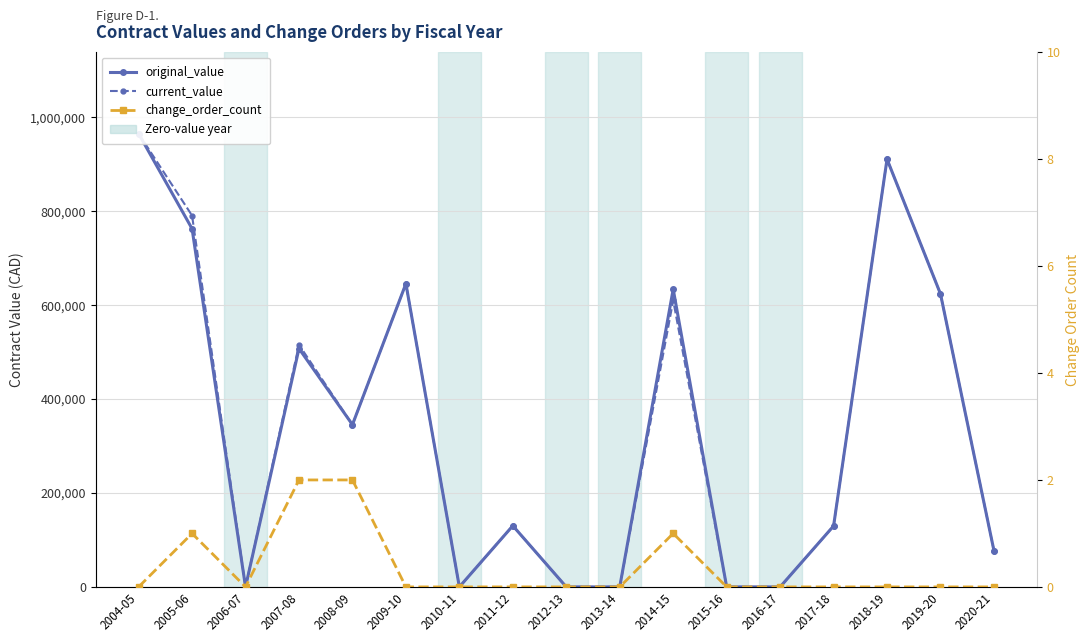

Between 2010-11 and 2006-07, which is larger?

2010-11